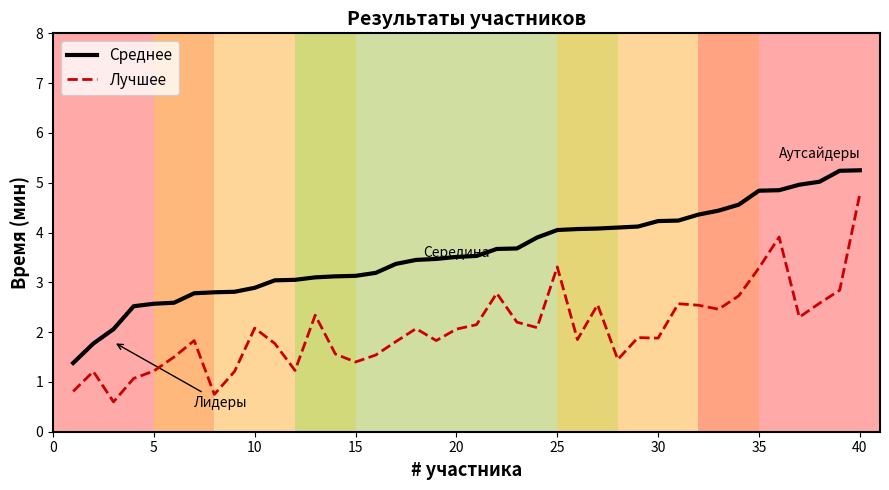

Which series has the largest range (max minus min)?

Лучшее